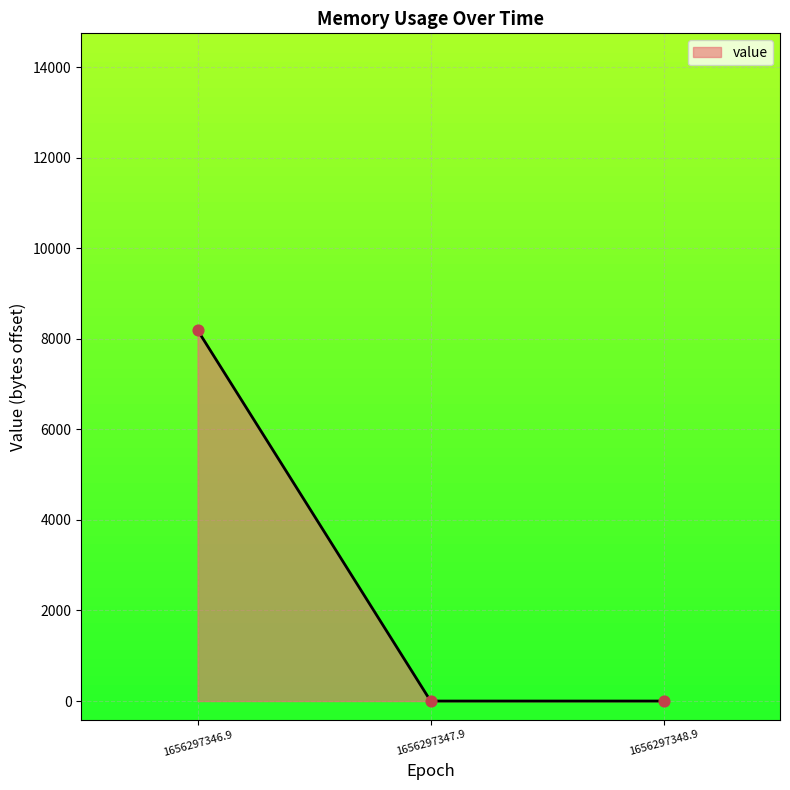

Between 1656297348.9 and 1656297346.9, which is larger?

1656297346.9